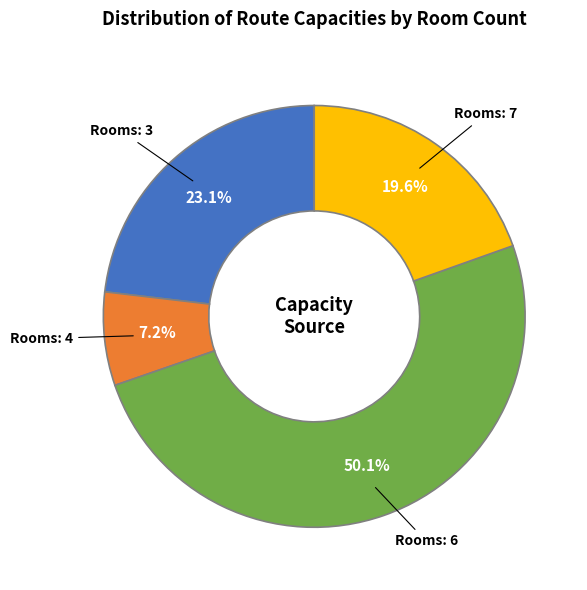

Count the number of slices in the pie.

4